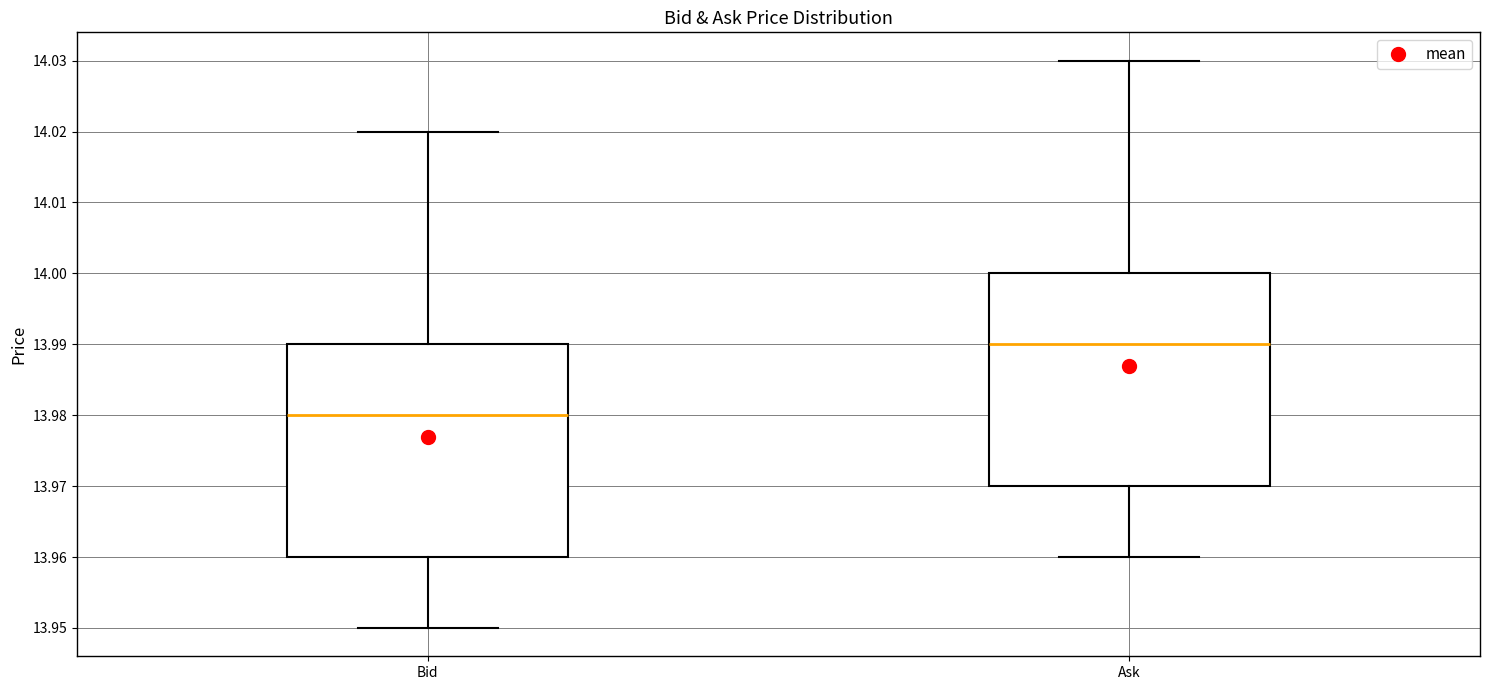

Reading left to right, read every box against the y-axis: the position of its median line, the range the box covers, and the ends of its whiskers. The values are not printed on the chart, so give them approximately, as read against the axis.

Bid: median 13.98, box 13.96 to 13.99, whiskers 13.95 to 14.02
Ask: median 13.99, box 13.97 to 14.00, whiskers 13.96 to 14.03